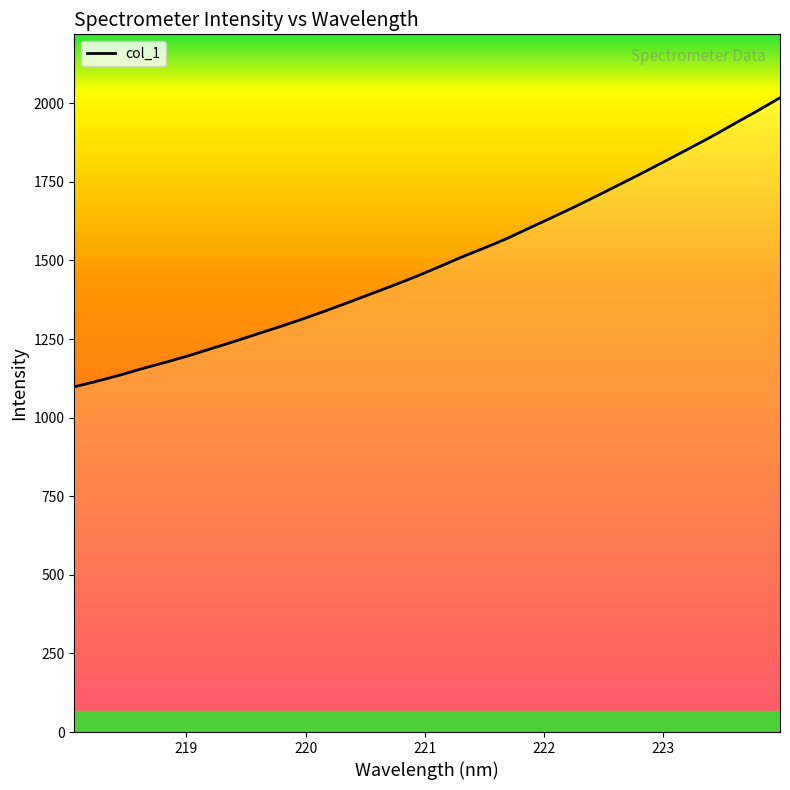

Reading left to right, list all the values displayed in this chart.

1098.1	1115.9	1135.1	1156.3	1175.9	1196.5	1219.3	1241.8	1265.3	1288.8	1313.1	1338.8	1365.7	1393.1	1420.4	1448.8	1479.2	1510.6	1539.6	1569.9	1603.8	1637.4	1671.4	1707.1	1743.5	1780.1	1817.9	1855.8	1894.3	1935.1	1975.5	2017.5